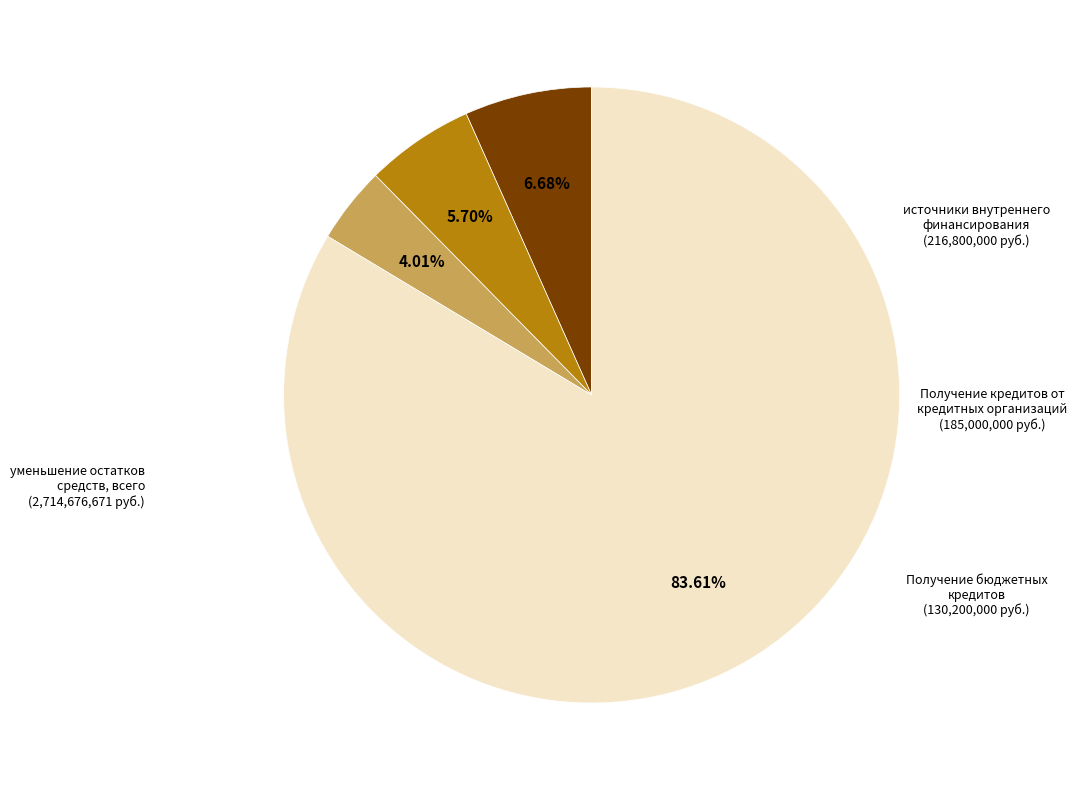

Is there any slice that represents more than half of the pie?

Yes